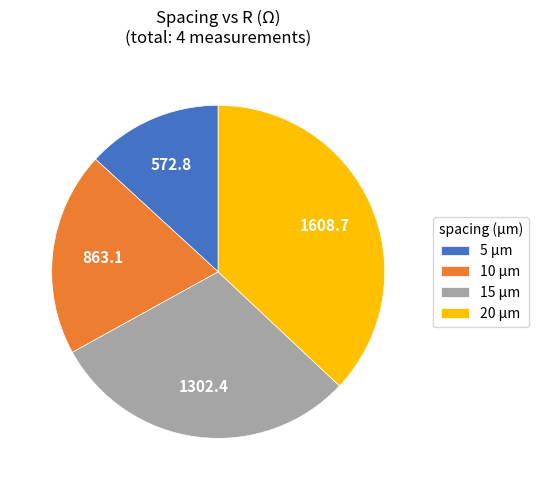

Which has a higher value, 15 µm or 10 µm?

15 µm